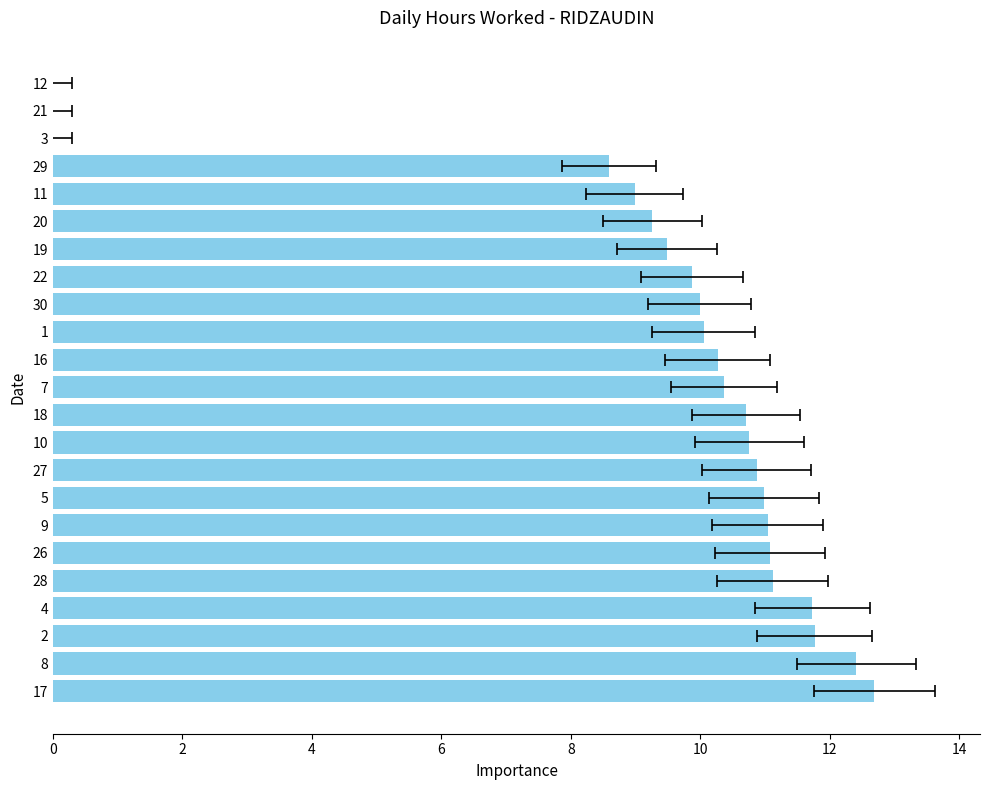

The value at 28 is 15.3. True or false?

False